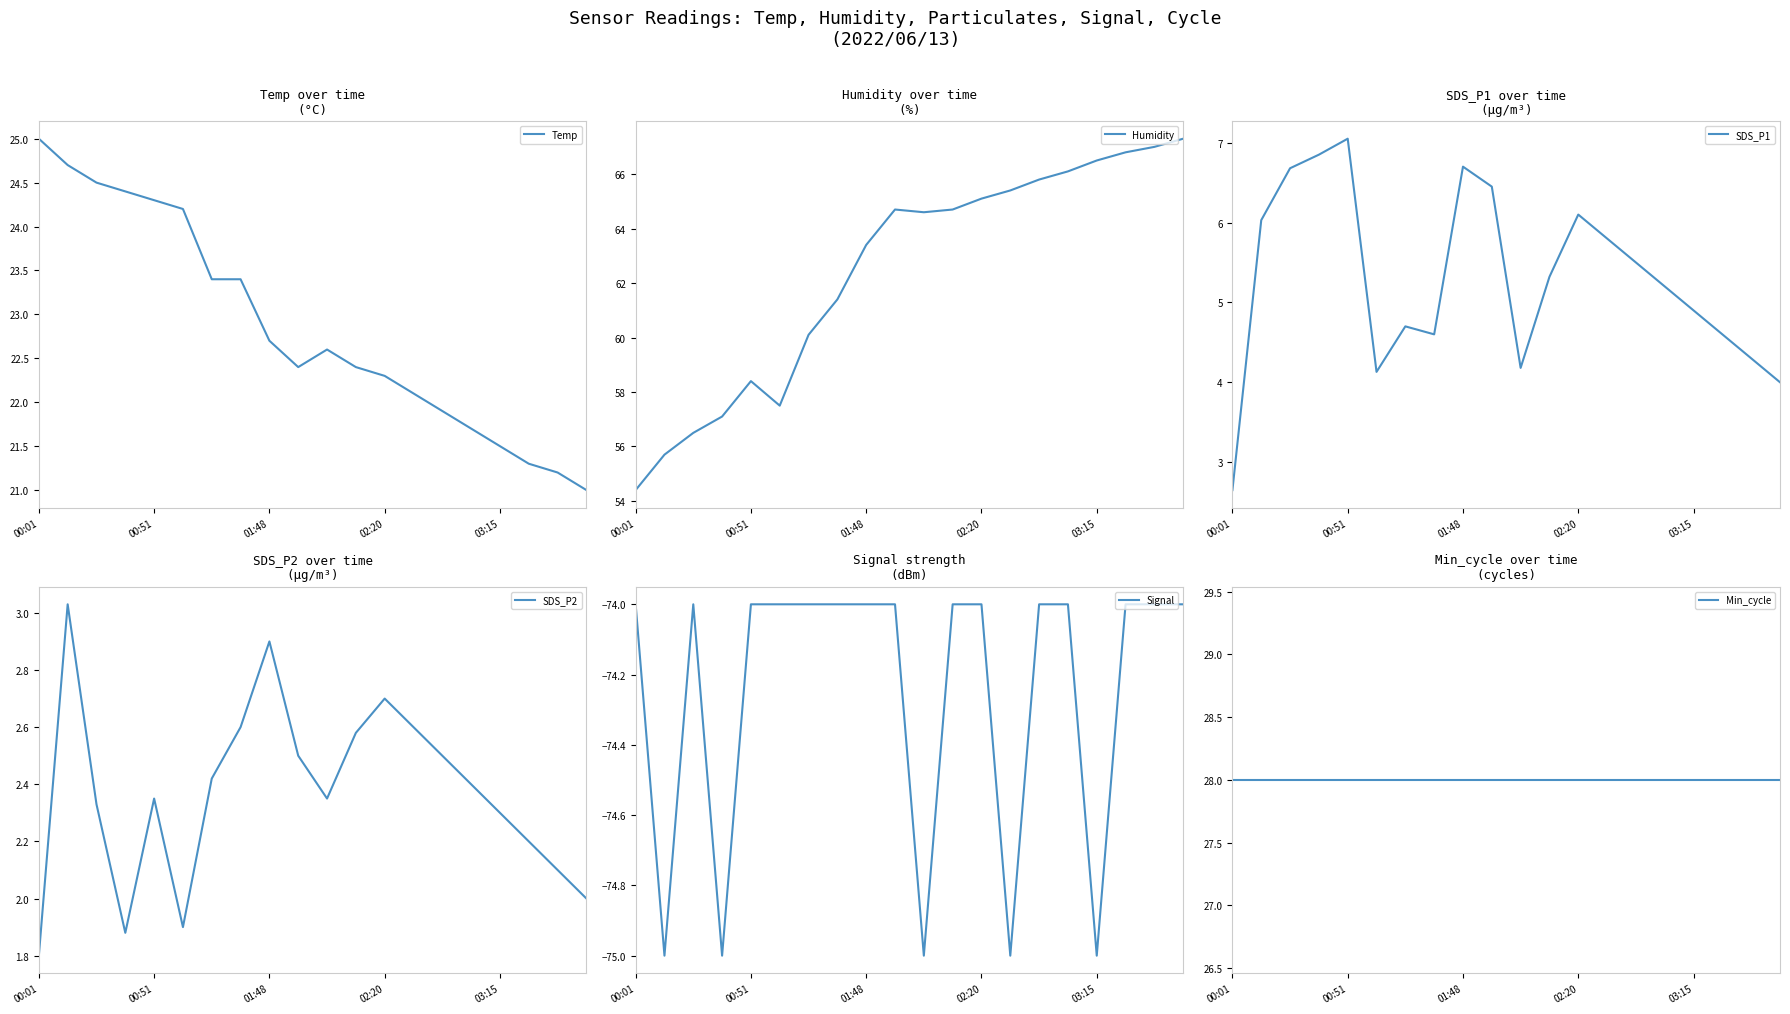

Does the chart display data point markers on the line(s)?

No